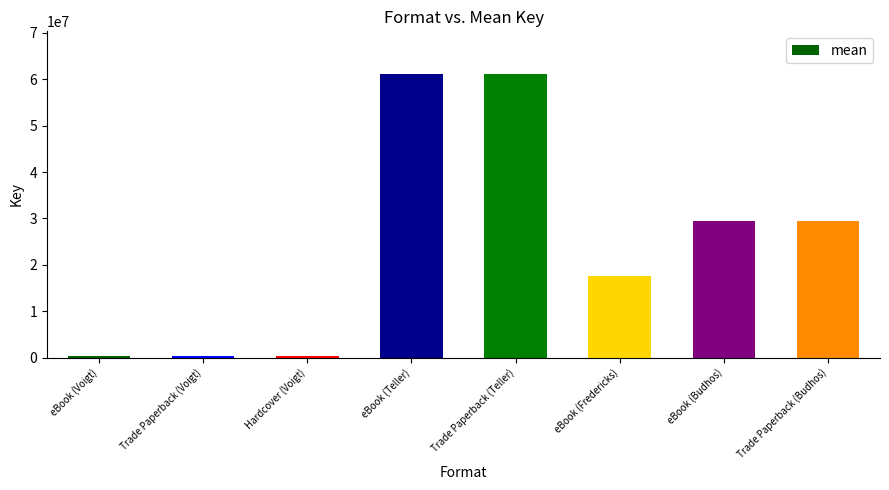

What is the label of the 7th bar from the left?

eBook (Budhos)